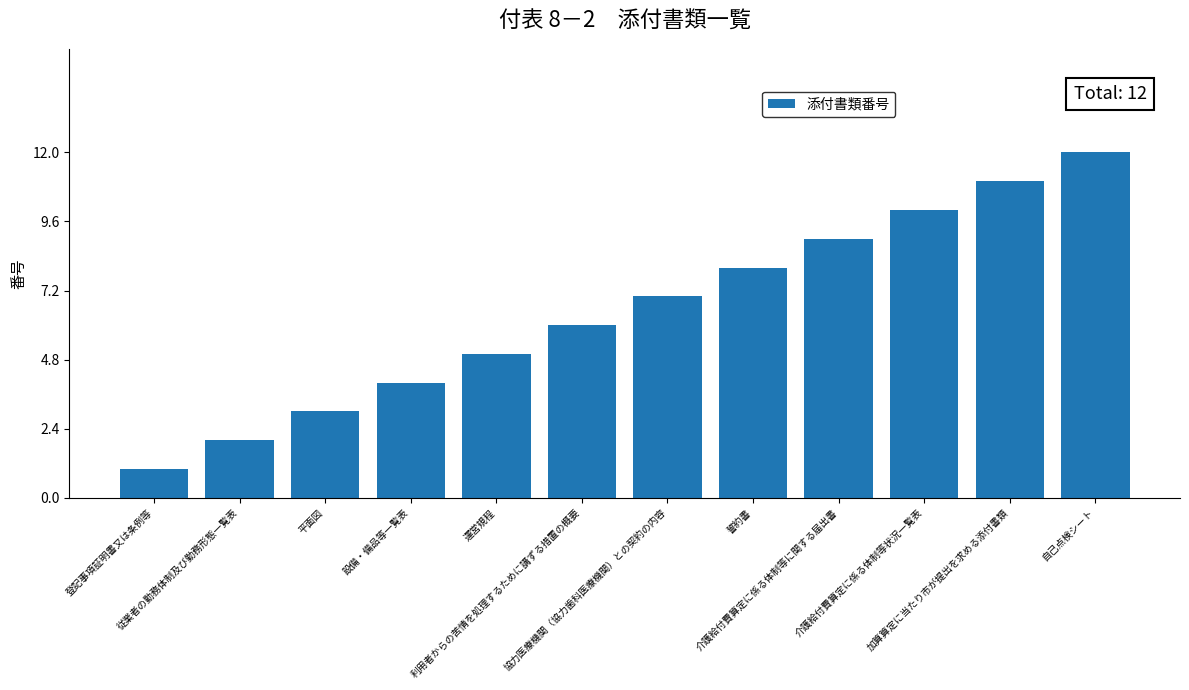

What is the sum of all values?

78